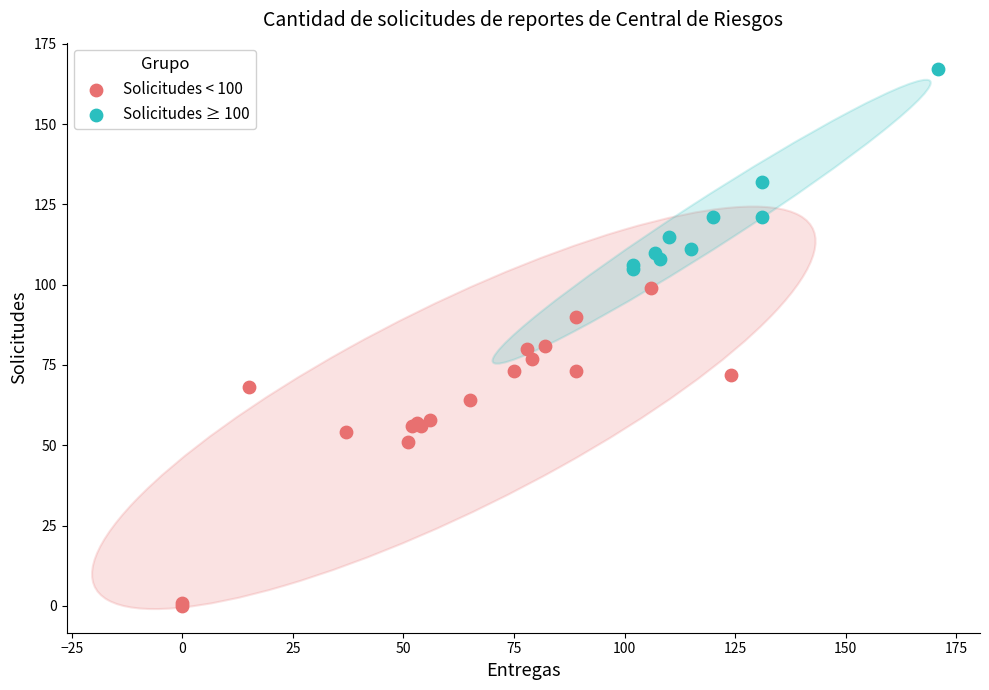

Which series has the largest Y range (max minus min)?

Solicitudes < 100